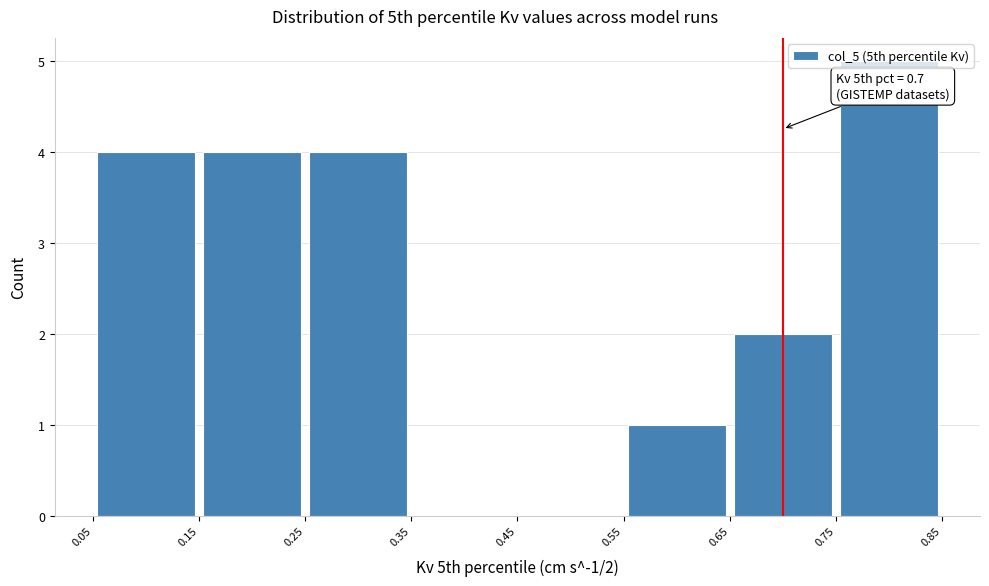

Which range on the x-axis has the tallest bar?

0.75 to 0.85